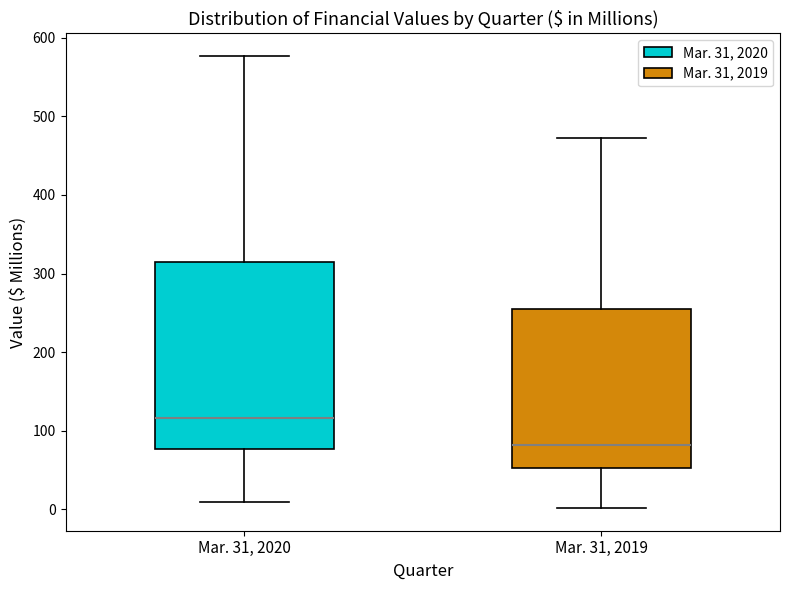

Where is the upper edge of the box for Mar. 31, 2020 on the y-axis? The values are not printed on the chart, so give them approximately, as read against the axis.

310